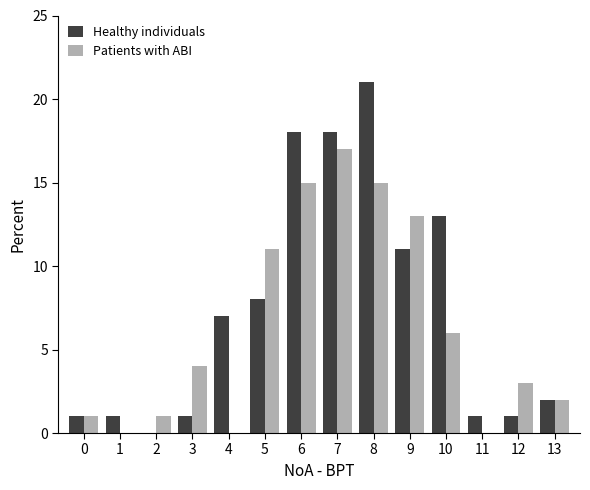

What is the difference between the Healthy individuals values at 2 and 0?

1